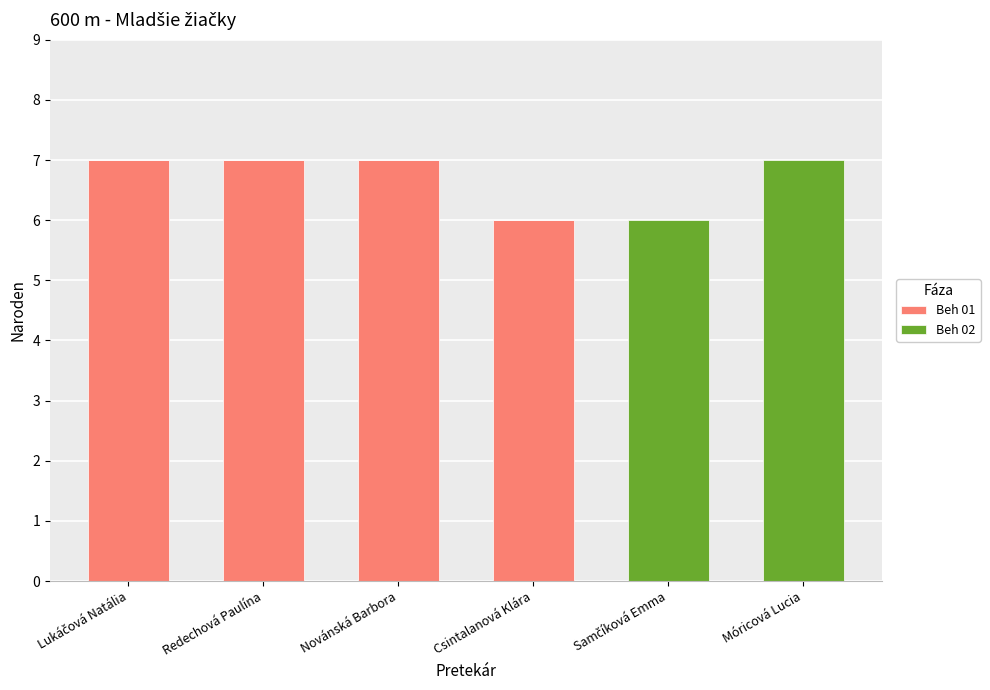

What is the total value across all series at Novánská Barbora?

7